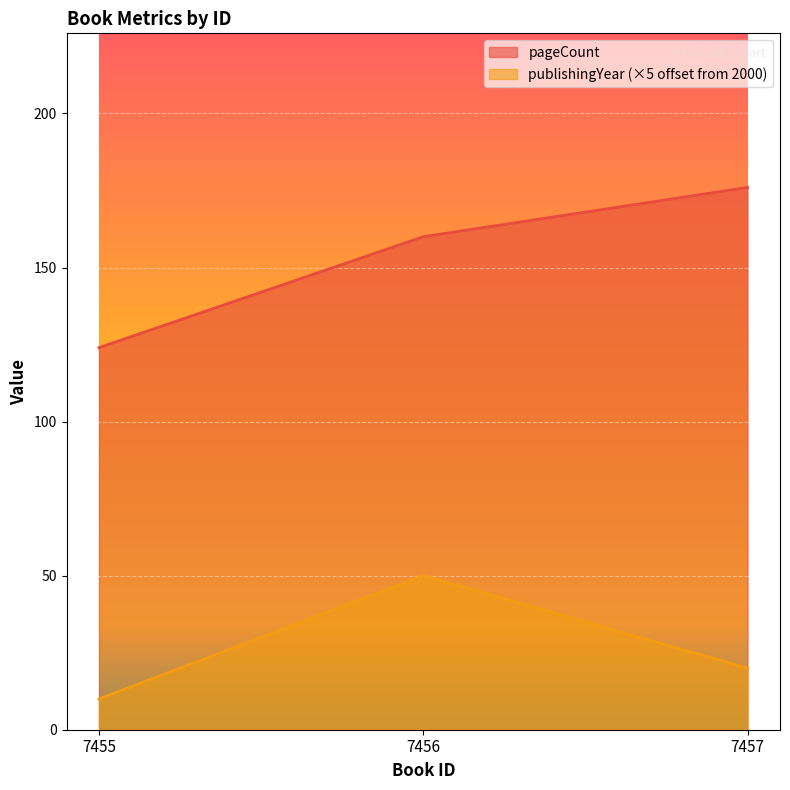

Reading right to left, transcribe all the data shown in this chart.

pageCount: 176	160	124
publishingYear: 20	50	10